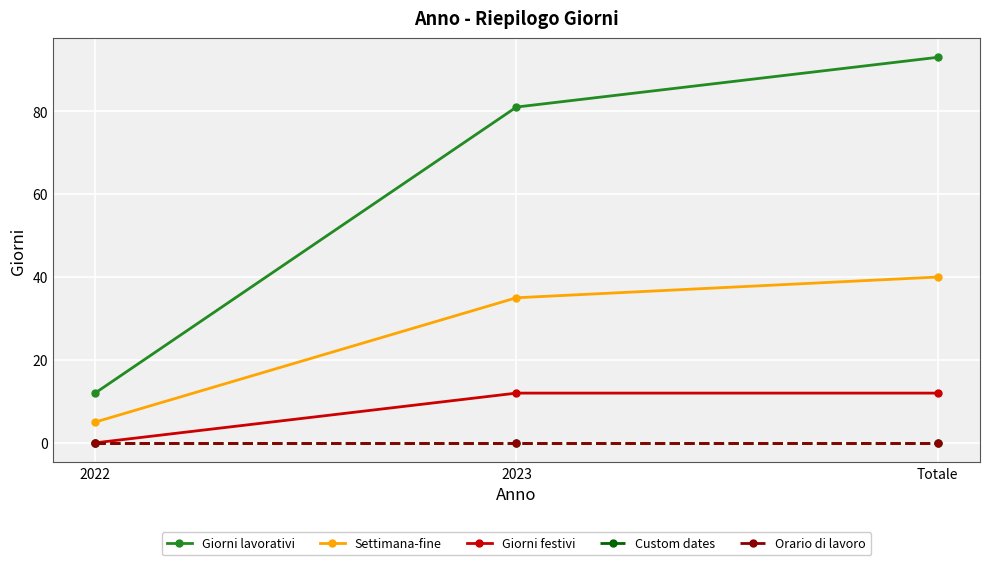

Reading right to left, transcribe all the data shown in this chart.

Giorni lavorativi: Totale=93	2023=81	2022=12
Settimana-fine: Totale=40	2023=35	2022=5
Giorni festivi: Totale=12	2023=12	2022=0
Custom dates: Totale=0	2023=0	2022=0
Orario di lavoro: Totale=0	2023=0	2022=0